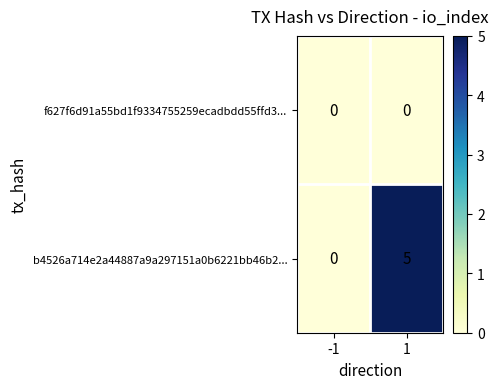

What is the spread (max minus min) of values at 1?

5